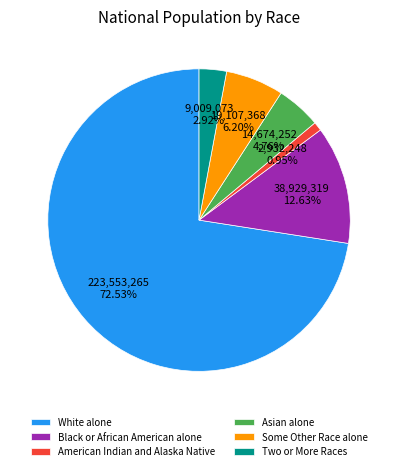

Which category has the biggest portion of the pie?

White alone